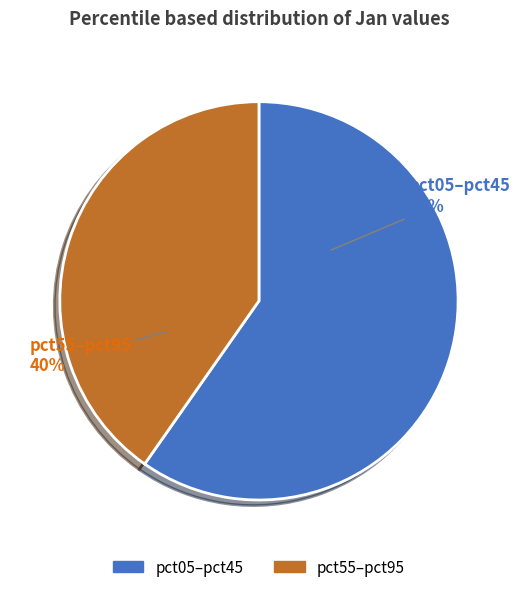

How many slices are in this pie chart?

2